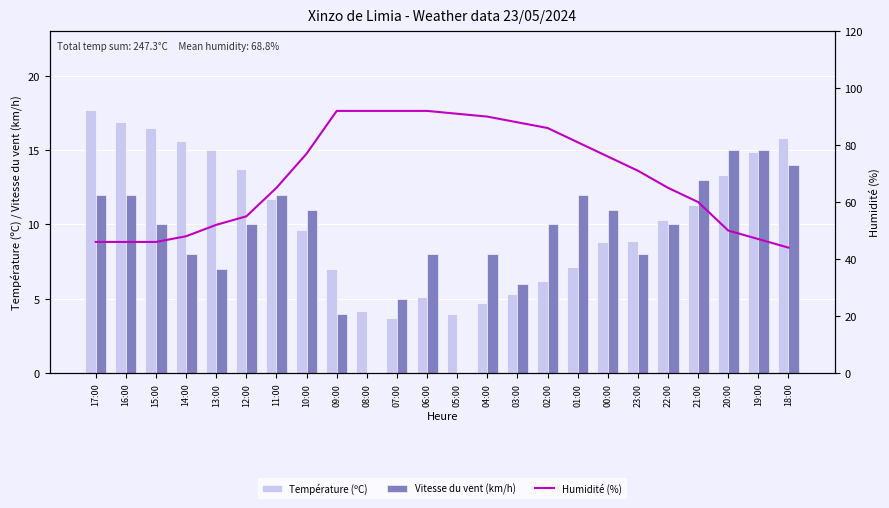

Reading left to right, list all the values displayed in this chart.

Température (ºC): 17:00=17.7	16:00=16.9	15:00=16.5	14:00=15.6	13:00=15.0	12:00=13.7	11:00=11.7	10:00=9.6	09:00=7.0	08:00=4.2	07:00=3.7	06:00=5.1	05:00=4.0	04:00=4.7	03:00=5.3	02:00=6.2	01:00=7.1	00:00=8.8	23:00=8.9	22:00=10.3	21:00=11.3	20:00=13.3	19:00=14.9	18:00=15.8
Vitesse du vent (km/h): 17:00=12.0	16:00=12.0	15:00=10.0	14:00=8.0	13:00=7.0	12:00=10.0	11:00=12.0	10:00=11.0	09:00=4.0	08:00=0.0	07:00=5.0	06:00=8.0	05:00=0.0	04:00=8.0	03:00=6.0	02:00=10.0	01:00=12.0	00:00=11.0	23:00=8.0	22:00=10.0	21:00=13.0	20:00=15.0	19:00=15.0	18:00=14.0
Humidité (%): 17:00=46.0	16:00=46.0	15:00=46.0	14:00=48.0	13:00=52.0	12:00=55.0	11:00=65.0	10:00=77.0	09:00=92.0	08:00=92.0	07:00=92.0	06:00=92.0	05:00=91.0	04:00=90.0	03:00=88.0	02:00=86.0	01:00=81.0	00:00=76.0	23:00=71.0	22:00=65.0	21:00=60.0	20:00=50.0	19:00=47.0	18:00=44.0